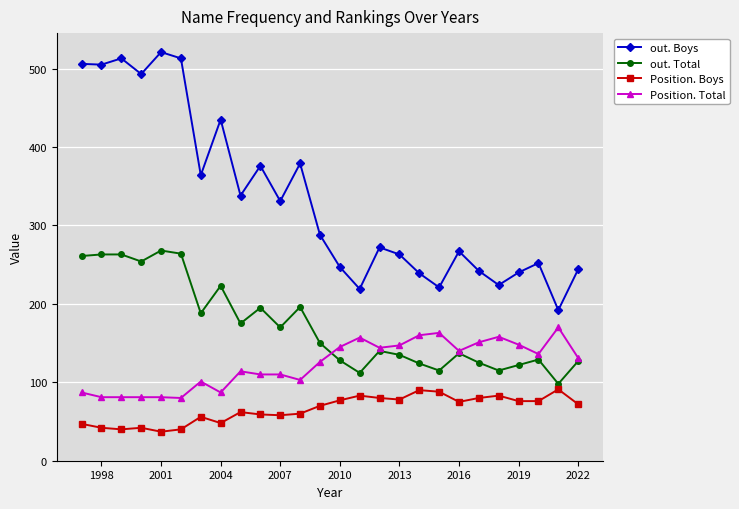

Which series has the largest range (max minus min)?

out. Boys